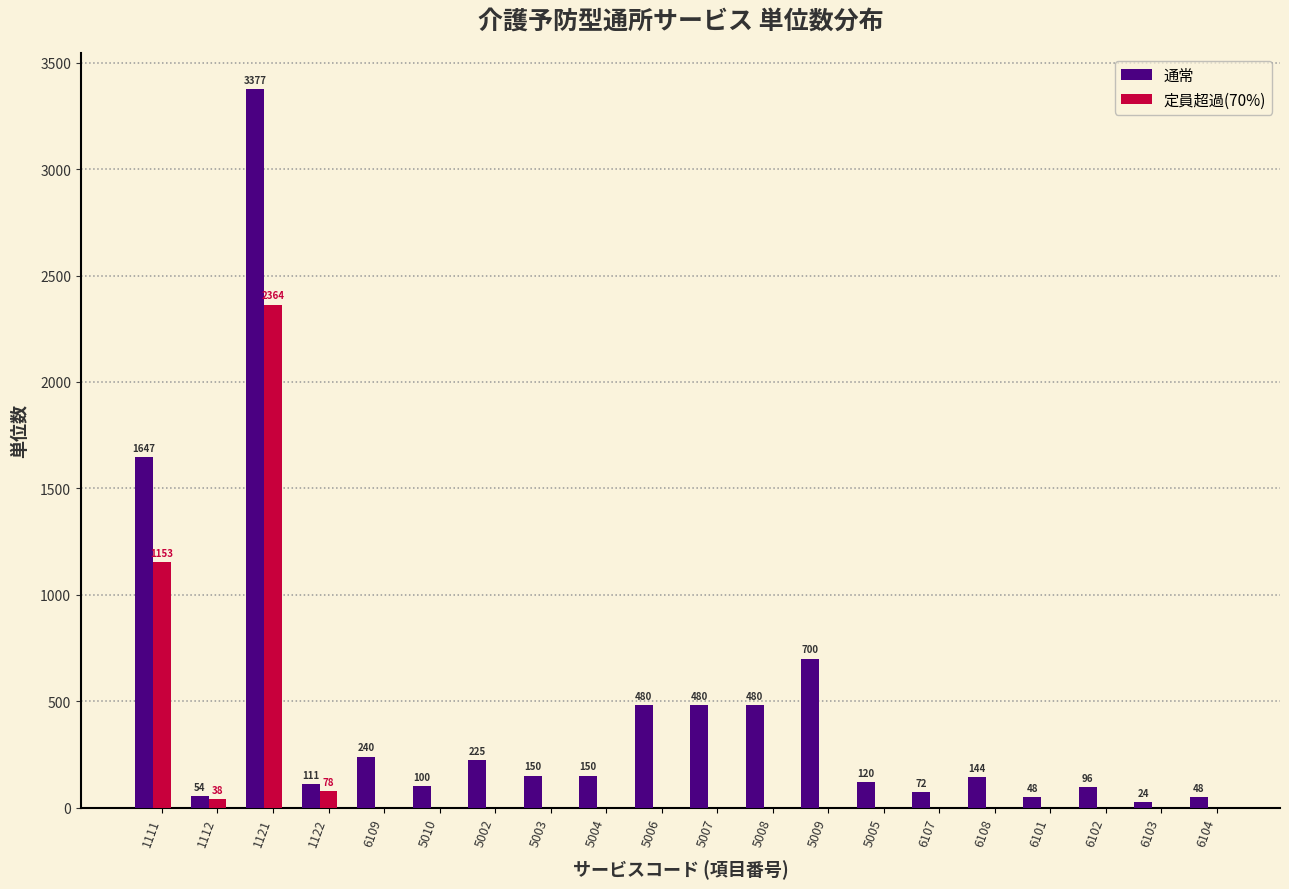

Is the value of 通常 at 5007 greater than the value of 定員超過(70%) at 5002?

Yes